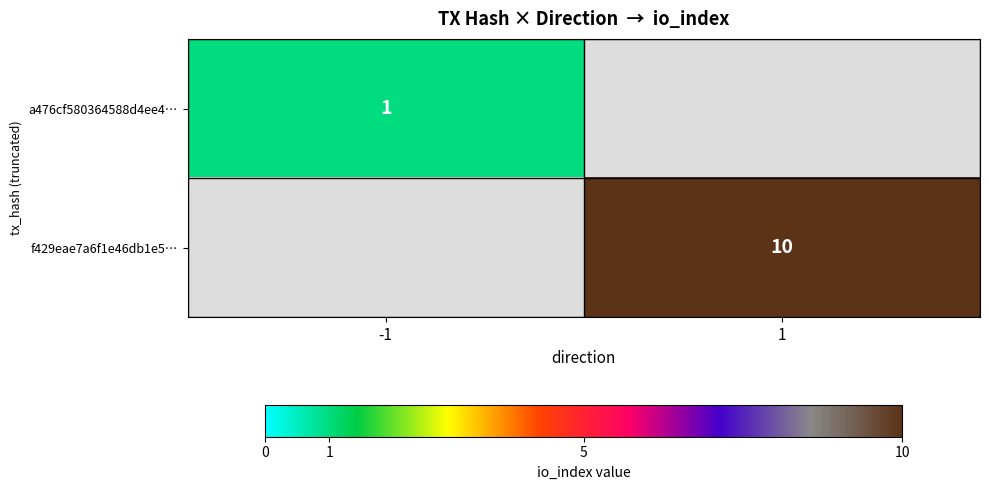

Is the value of f429eae7a6f1e46db1e5… at 1 greater than the value of a476cf580364588d4ee4… at -1?

Yes